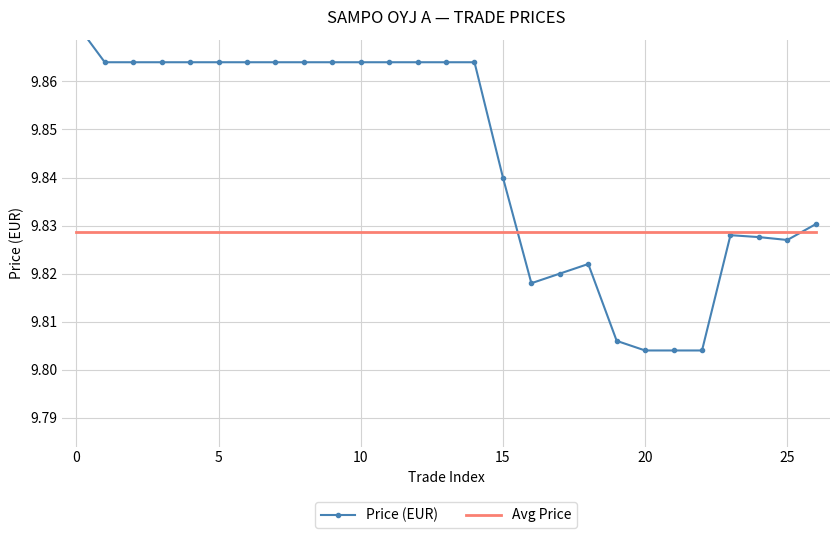

Count the Price (EUR) values in the range 9 to 10.

27